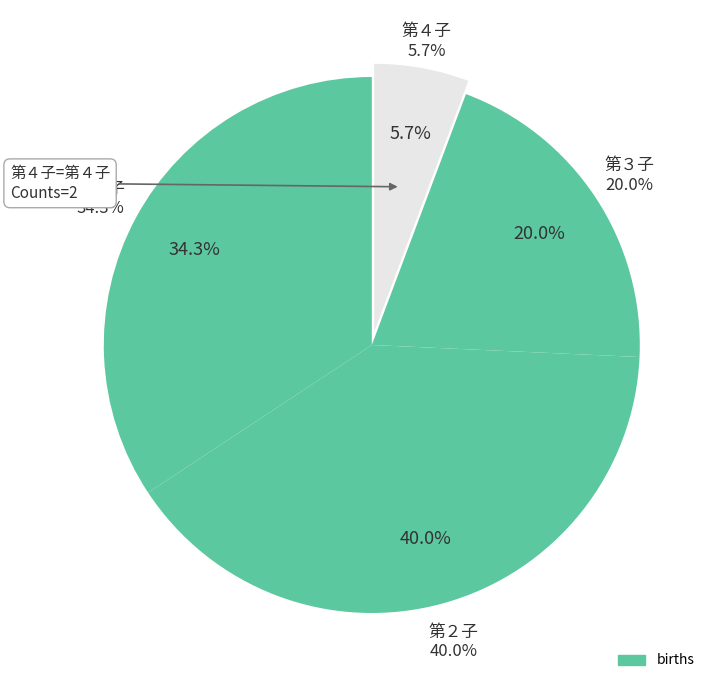

The 第２子 slice represents 33% of the pie. True or false?

False